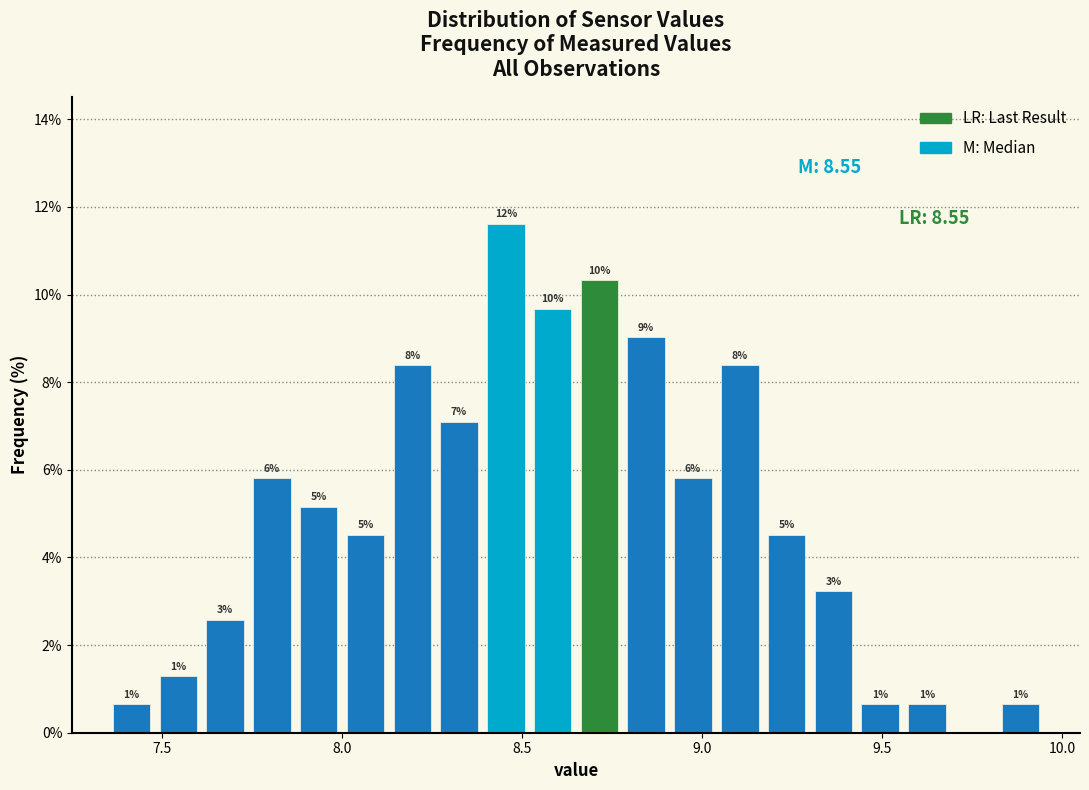

Read against the x-axis, roughly where is the centre of the tallest bar?

8.45